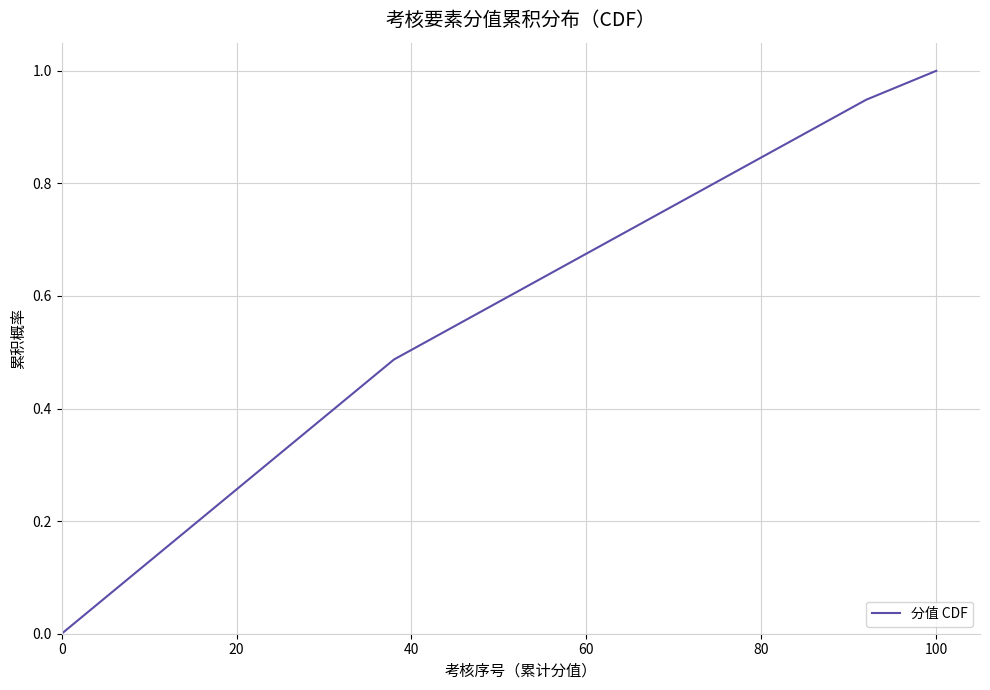

True or false: the data has more than 2 interior local peaks.

False